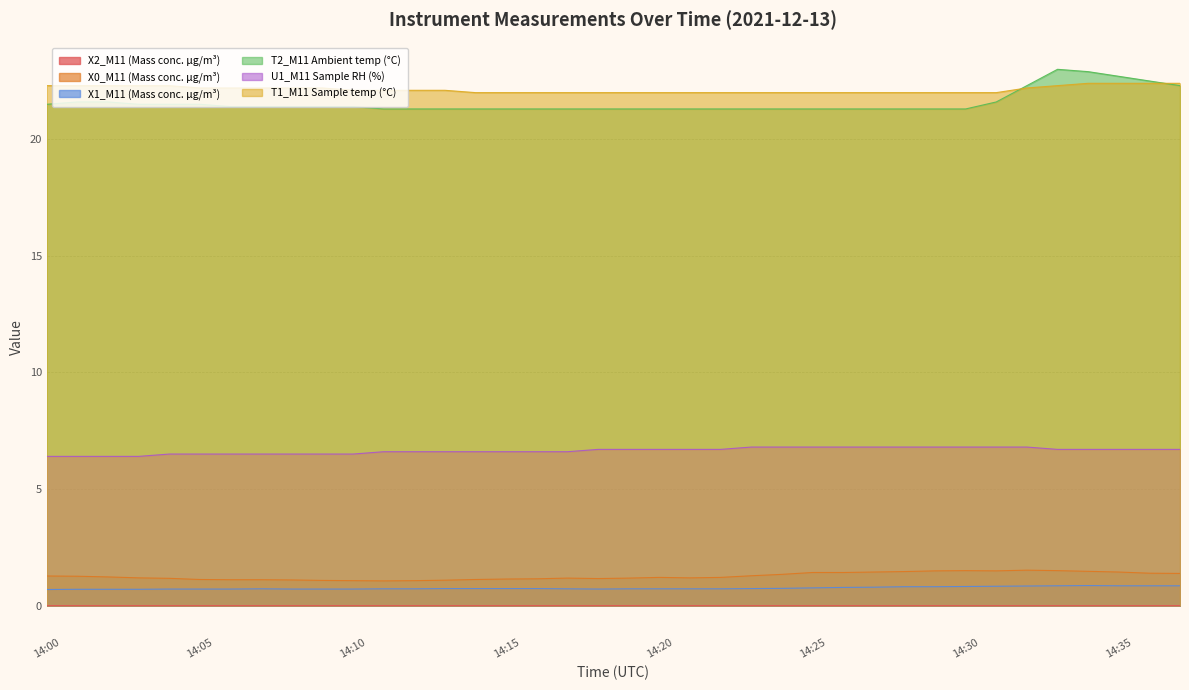

True or false: X2_M11 (Mass conc. μg/m³) has more than 2 points higher than both neighbors.

True